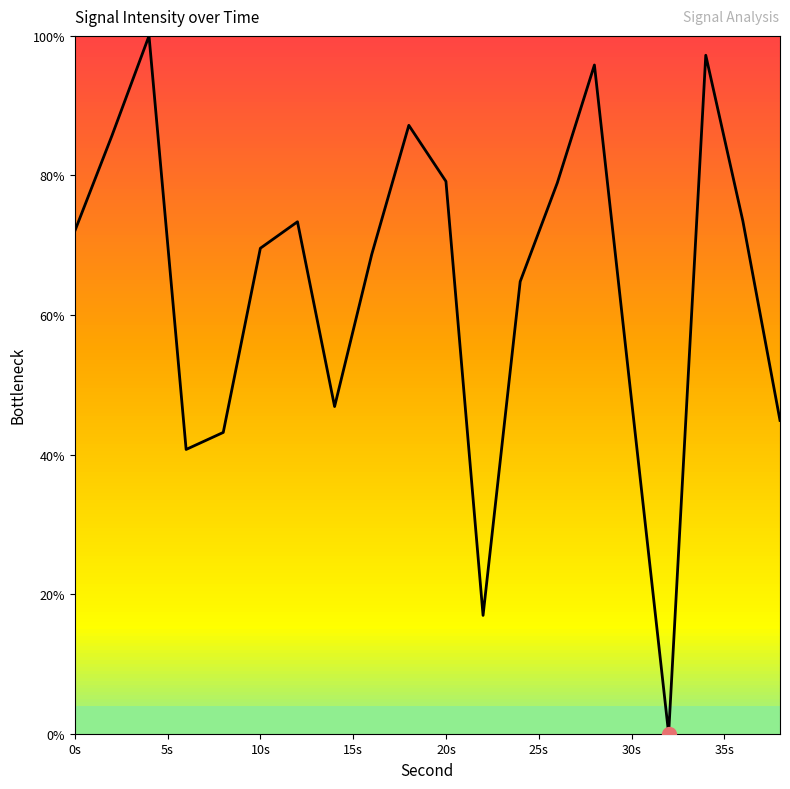

What is the maximum value shown in the chart?

100.0